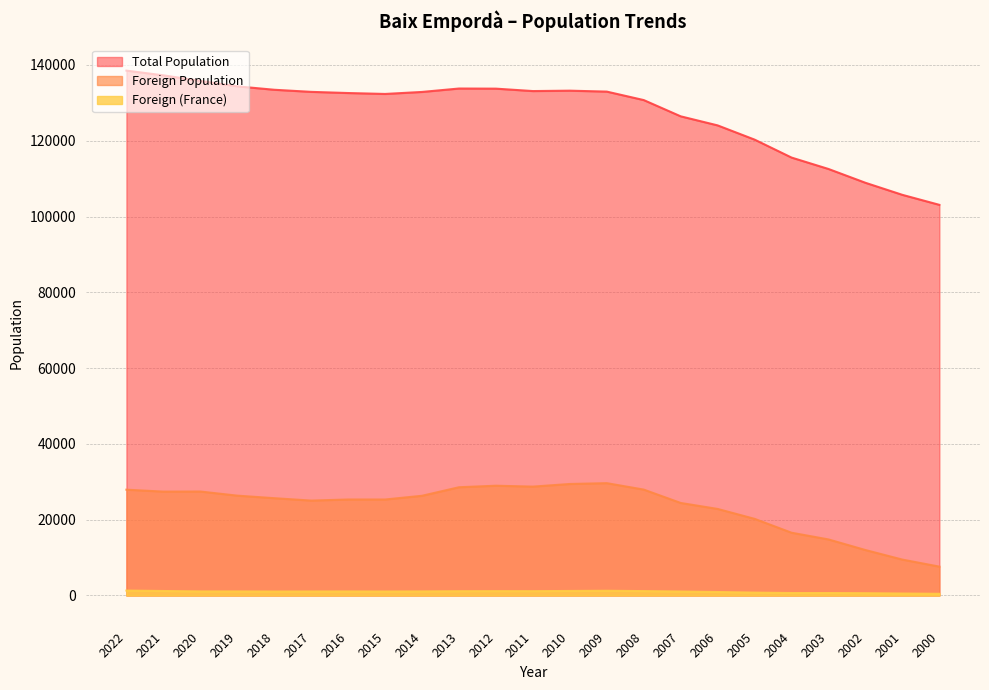

Reading left to right, what are all the values shown in this chart?

Total Population: 2022=138517	2021=137268	2020=135805	2019=134359	2018=133461	2017=132906	2016=132598	2015=132355	2014=132886	2013=133787	2012=133754	2011=133116	2010=133221	2009=132973	2008=130738	2007=126450	2006=124055	2005=120302	2004=115566	2003=112553	2002=108910	2001=105726	2000=103091
Foreign Population: 2022=27921	2021=27413	2020=27437	2019=26350	2018=25679	2017=25046	2016=25332	2015=25331	2014=26315	2013=28567	2012=28970	2011=28733	2010=29428	2009=29644	2008=27946	2007=24418	2006=22840	2005=20225	2004=16564	2003=14793	2002=11995	2001=9472	2000=7617
Foreign (France): 2022=1294	2021=1182	2020=1073	2019=1071	2018=1043	2017=1058	2016=1067	2015=1048	2014=1075	2013=1131	2012=1146	2011=1140	2010=1194	2009=1244	2008=1159	2007=1045	2006=915	2005=759	2004=648	2003=648	2002=604	2001=516	2000=443